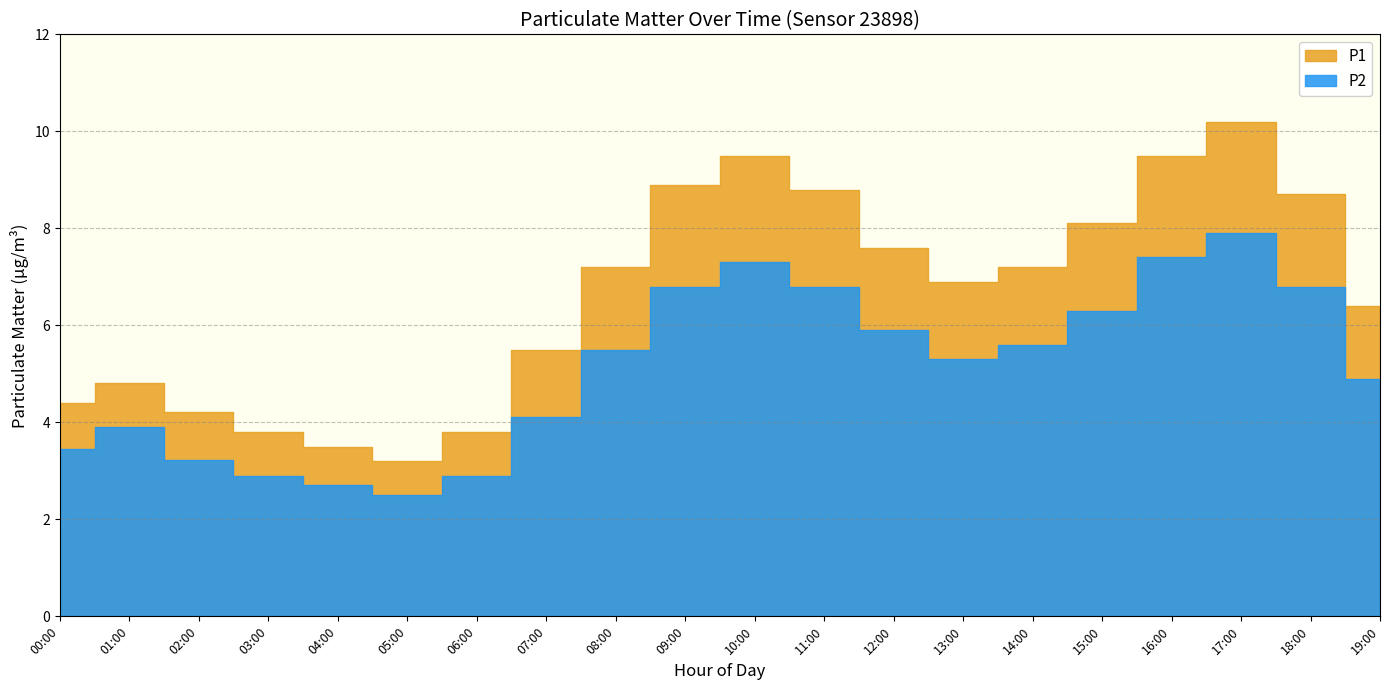

Which series has the largest total across all categories?

P1